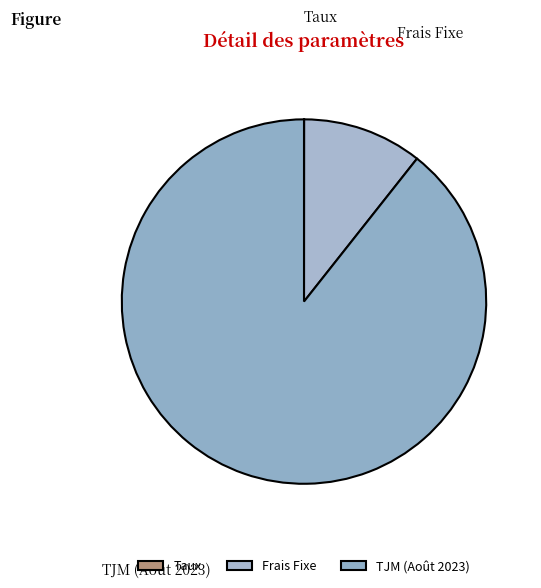

Is it true that TJM (Août 2023) is 96% of the pie?

False